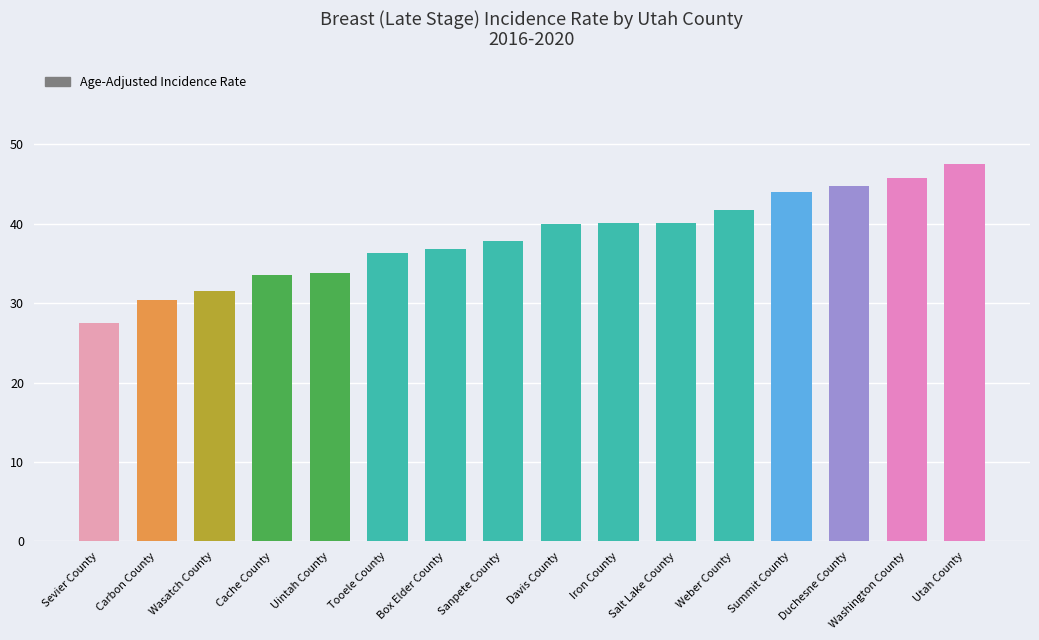

What is the label of the 16th bar from the right?

Sevier County